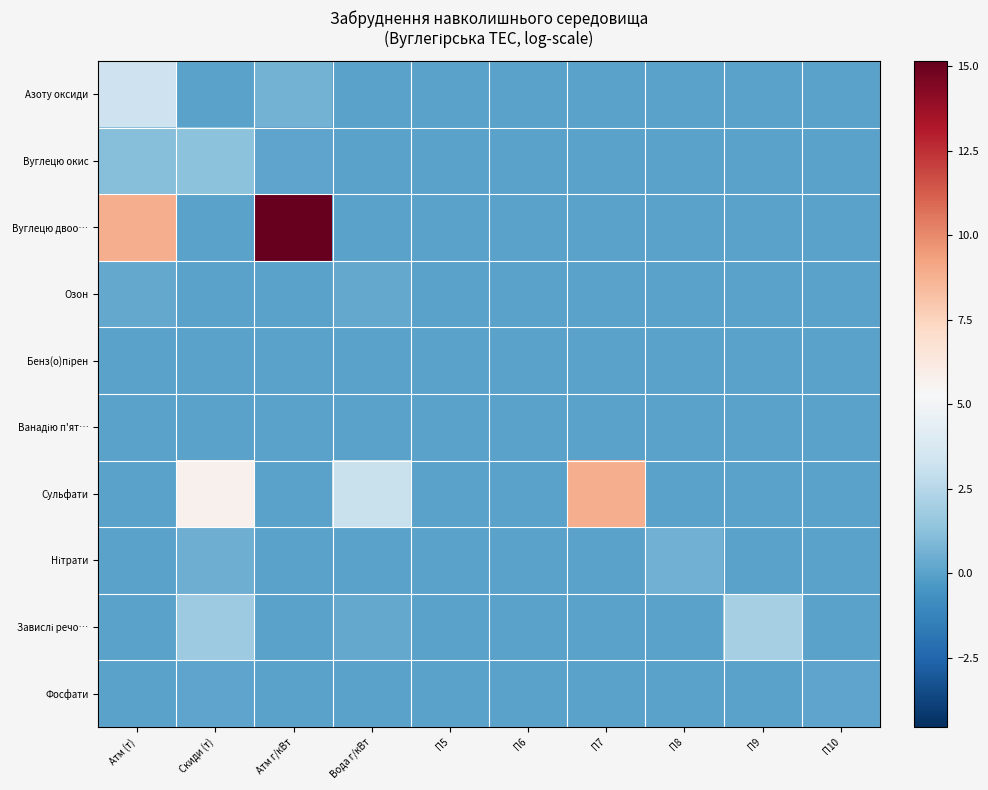

Which series has the largest range (max minus min)?

Вуглецю двоо…